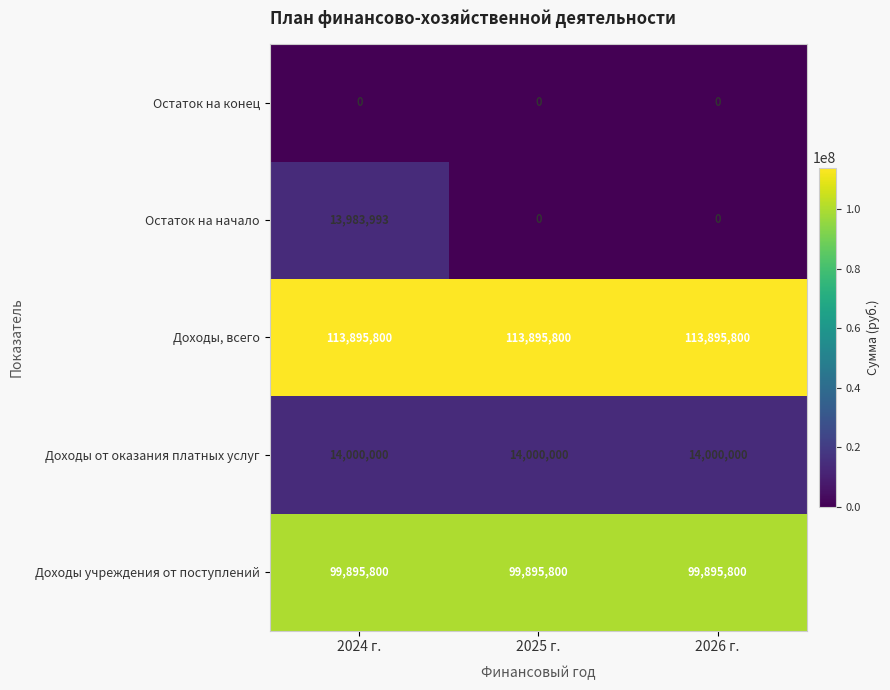

Which series has the largest range (max minus min)?

Остаток на начало